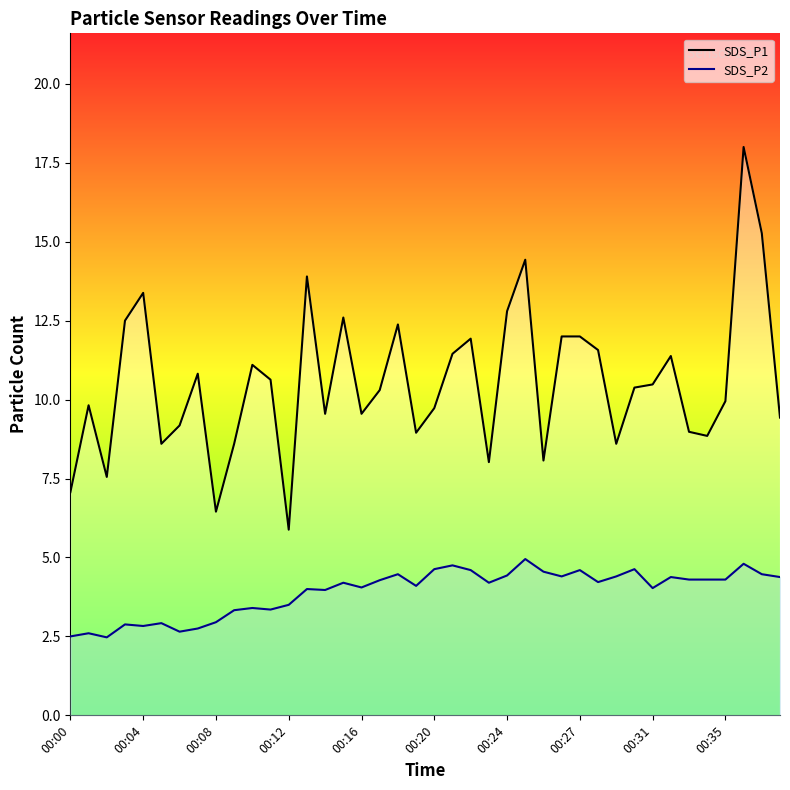

How many interior local peaks does the SDS_P2 line series have?

13